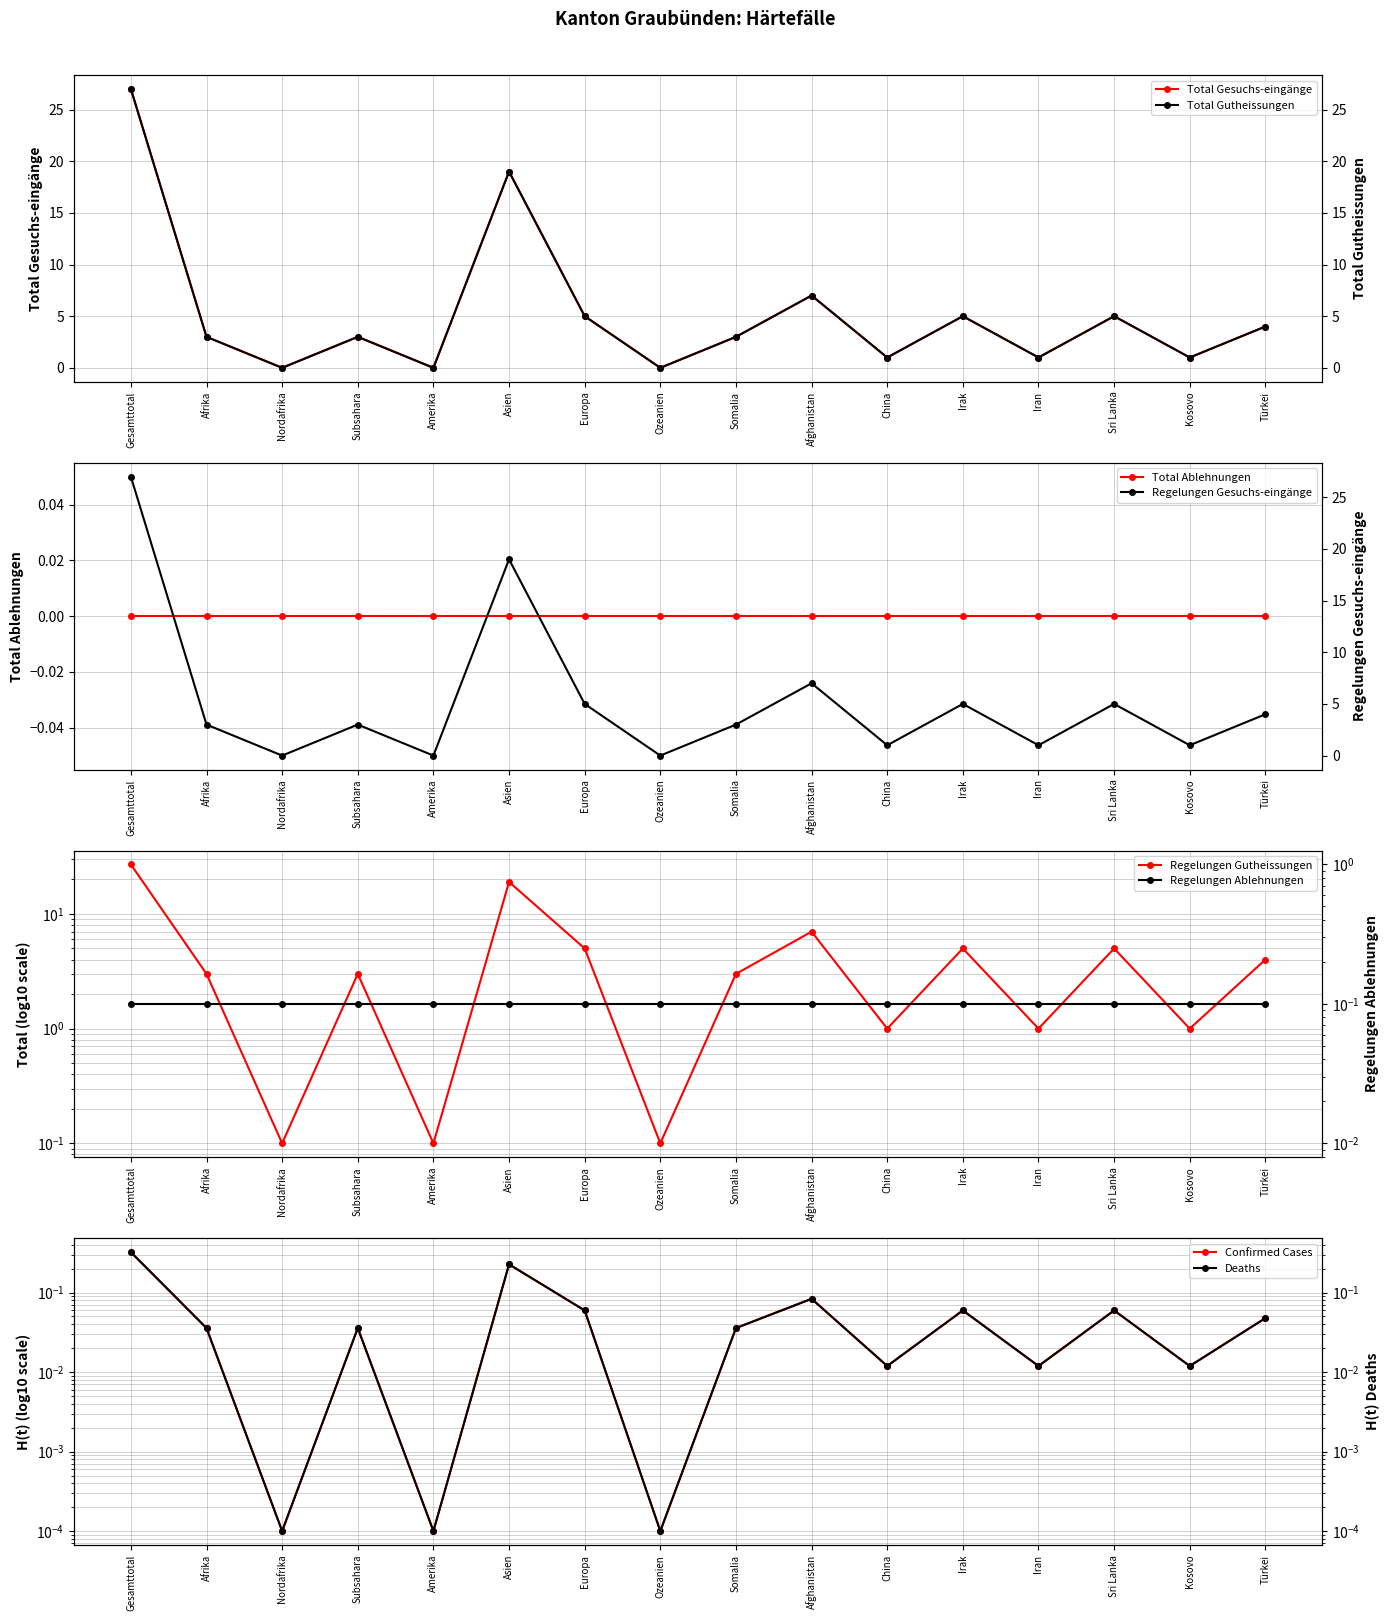

How many interior local valleys does the Total Gutheissungen series have?

6